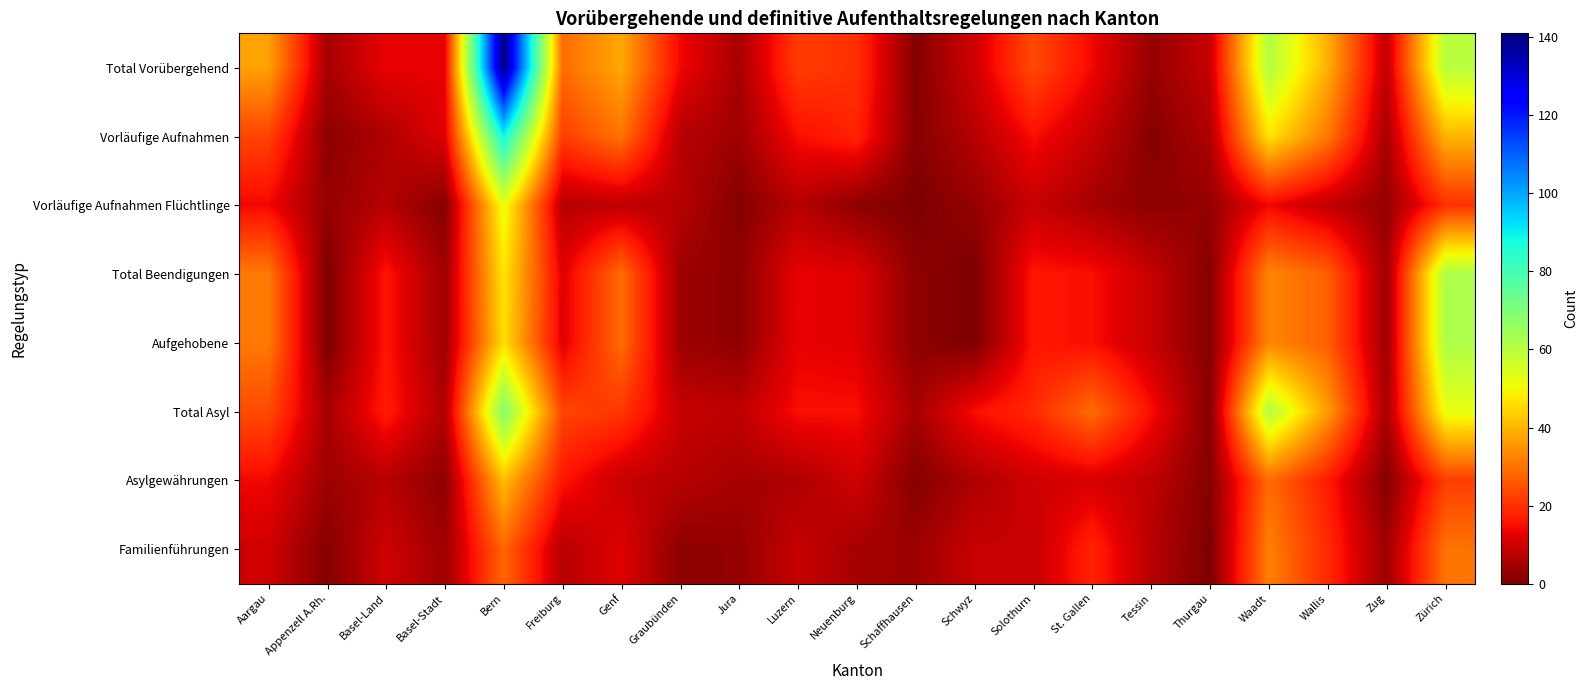

What is the difference between the highest and lowest values at Jura?

7